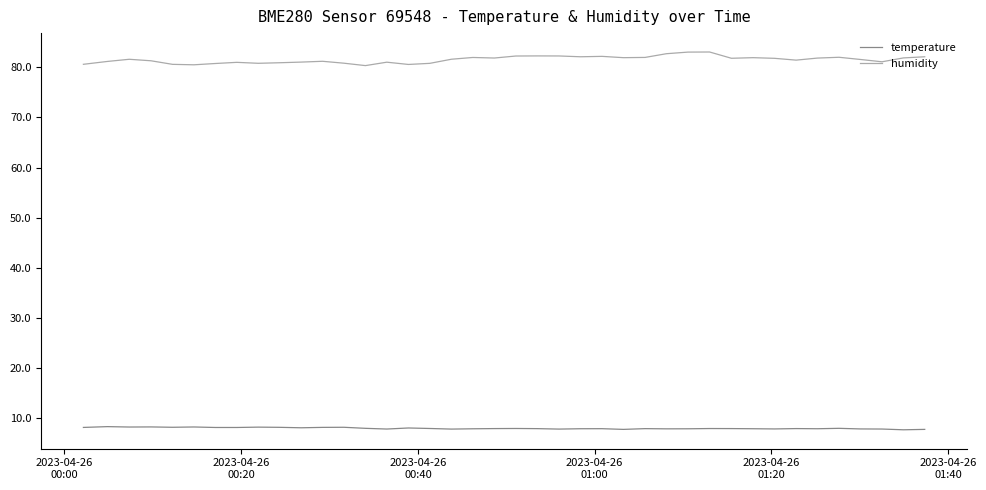

List the series in order of their peak value, highest first.

humidity, temperature